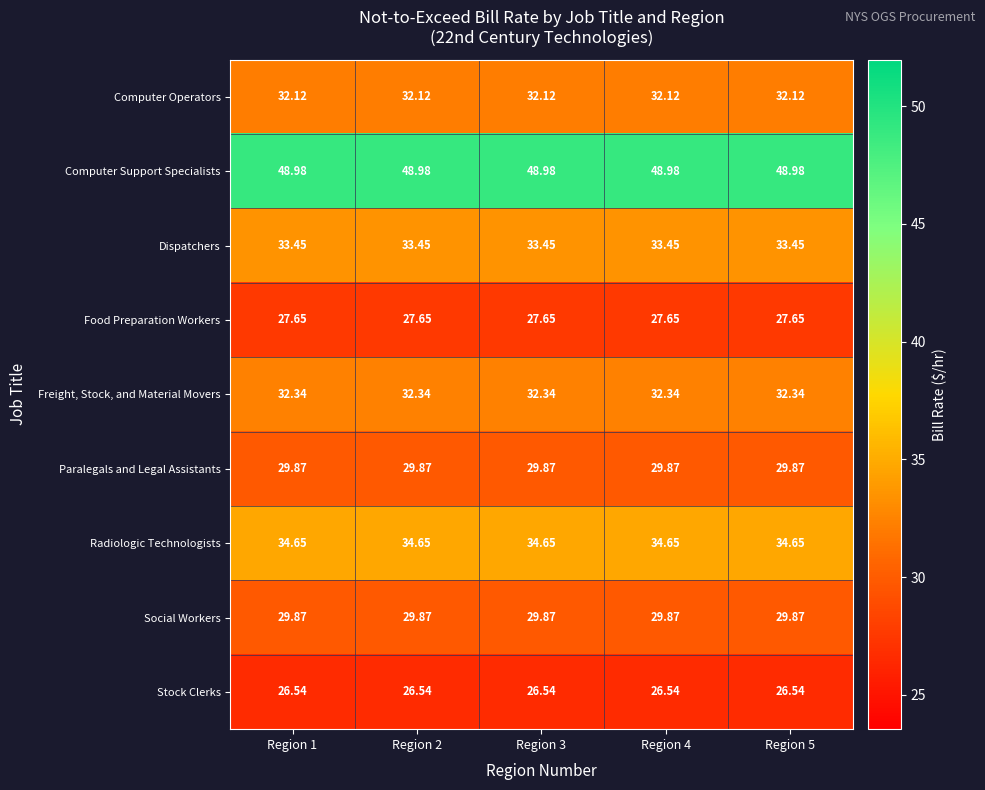

Which series has the largest total across all categories?

Computer Support Specialists